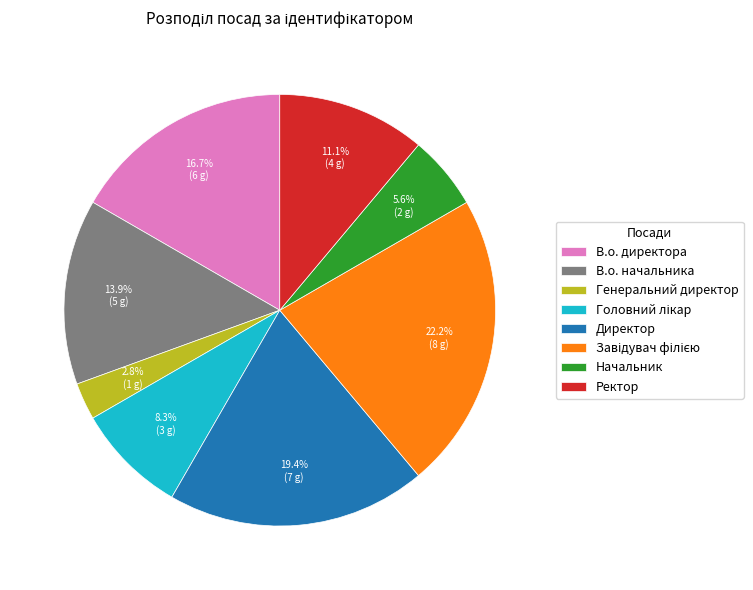

Is the sum of Начальник and Генеральний директор greater than half?

No